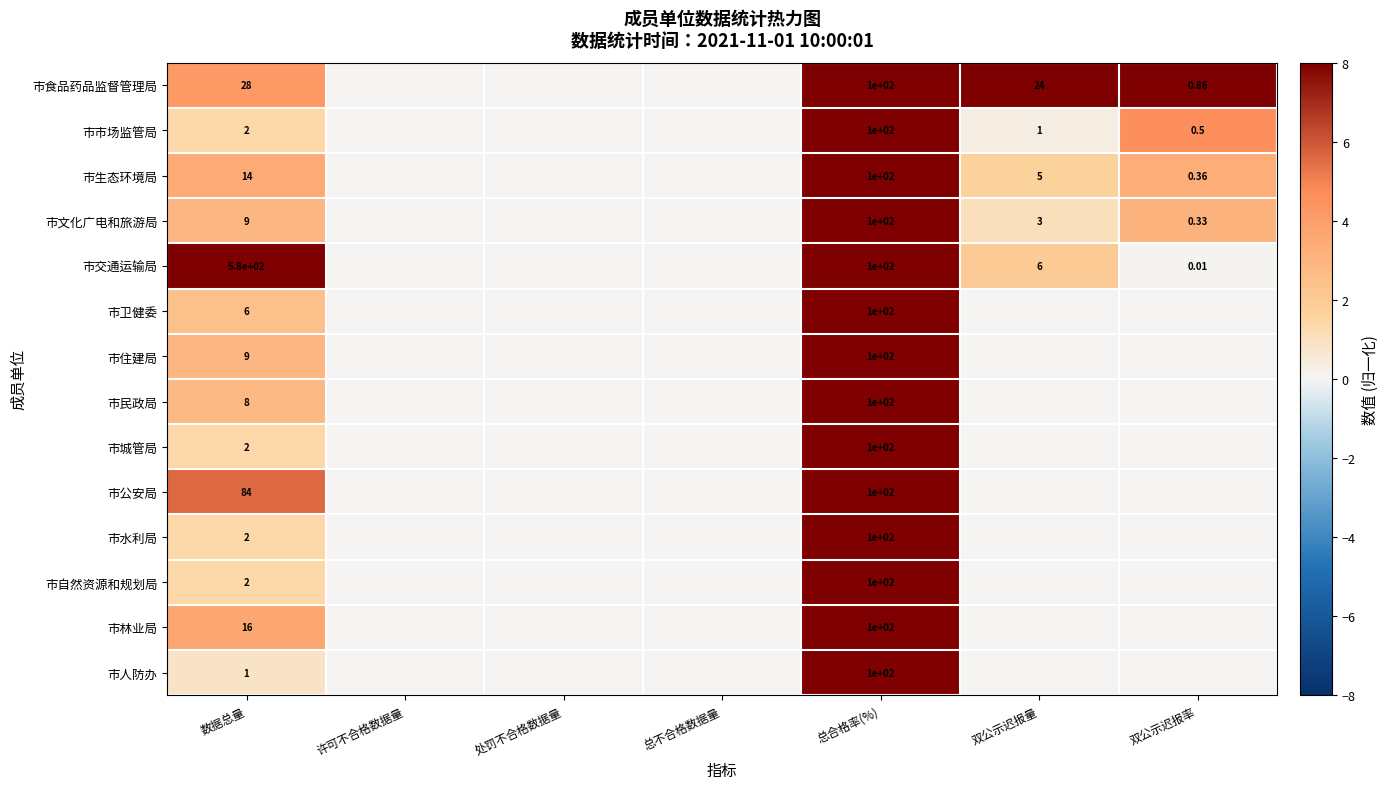

Rank the series at 数据总量 from lowest to highest value.

市人防办, 市市场监管局, 市城管局, 市水利局, 市自然资源和规划局, 市卫健委, 市民政局, 市文化广电和旅游局, 市住建局, 市生态环境局, 市林业局, 市食品药品监督管理局, 市公安局, 市交通运输局